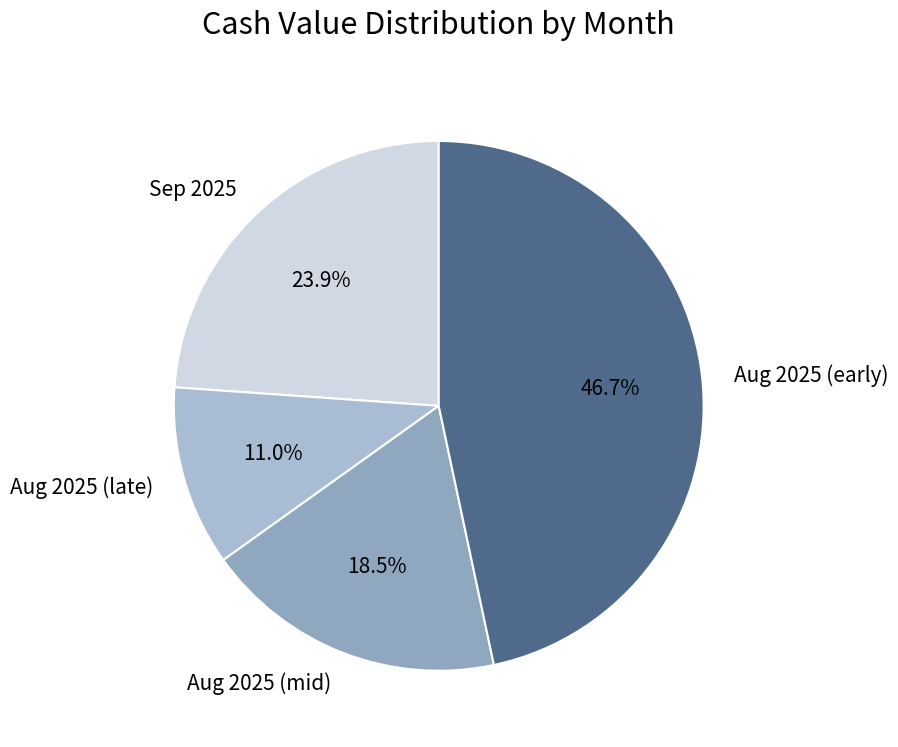

Which has a higher value, Aug 2025 (mid) or Aug 2025 (late)?

Aug 2025 (mid)